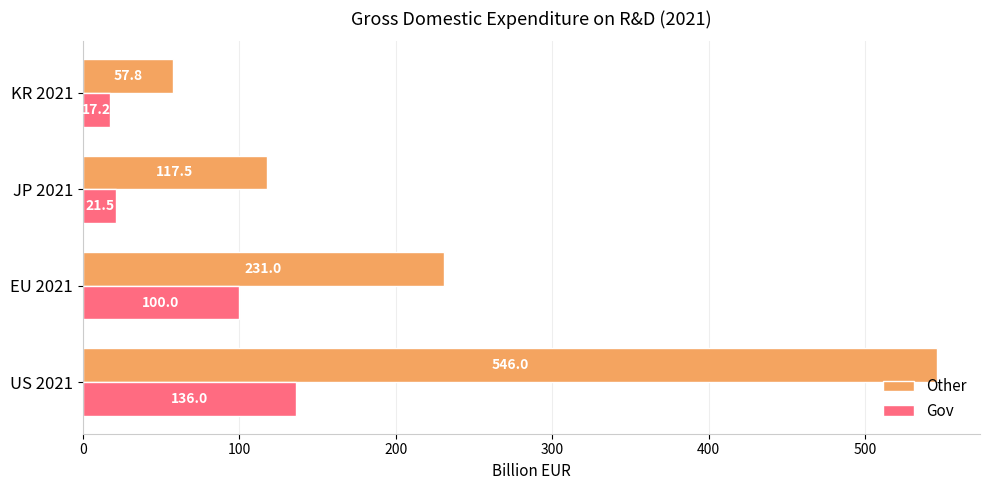

What are all the series names shown in the legend?

Other, Gov